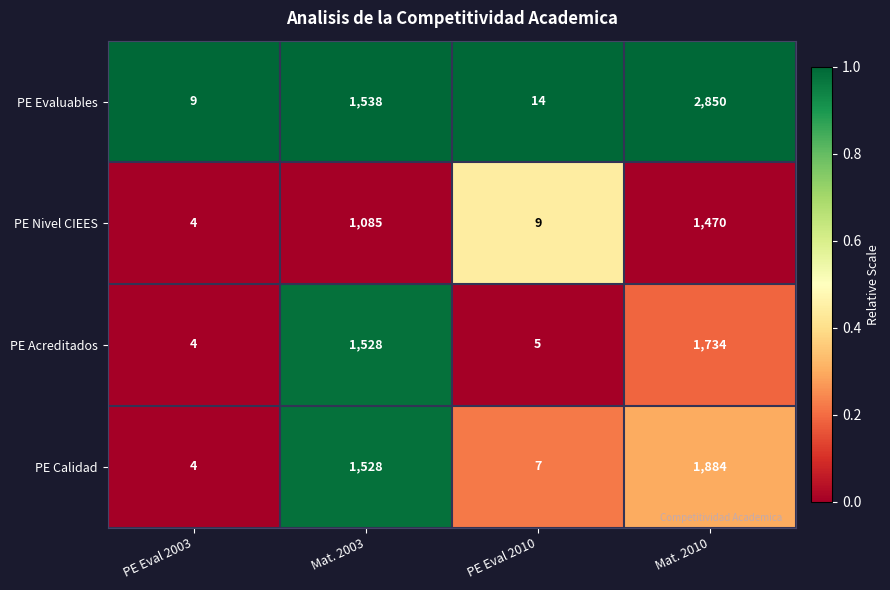

What is the greatest value displayed?

2850